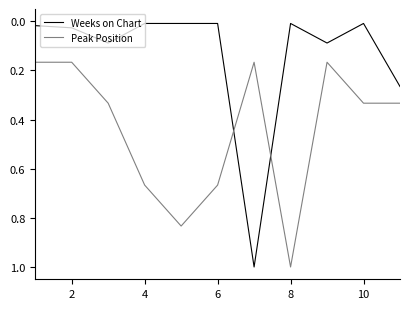

True or false: Weeks on Chart and Peak Position intersect in this chart.

True